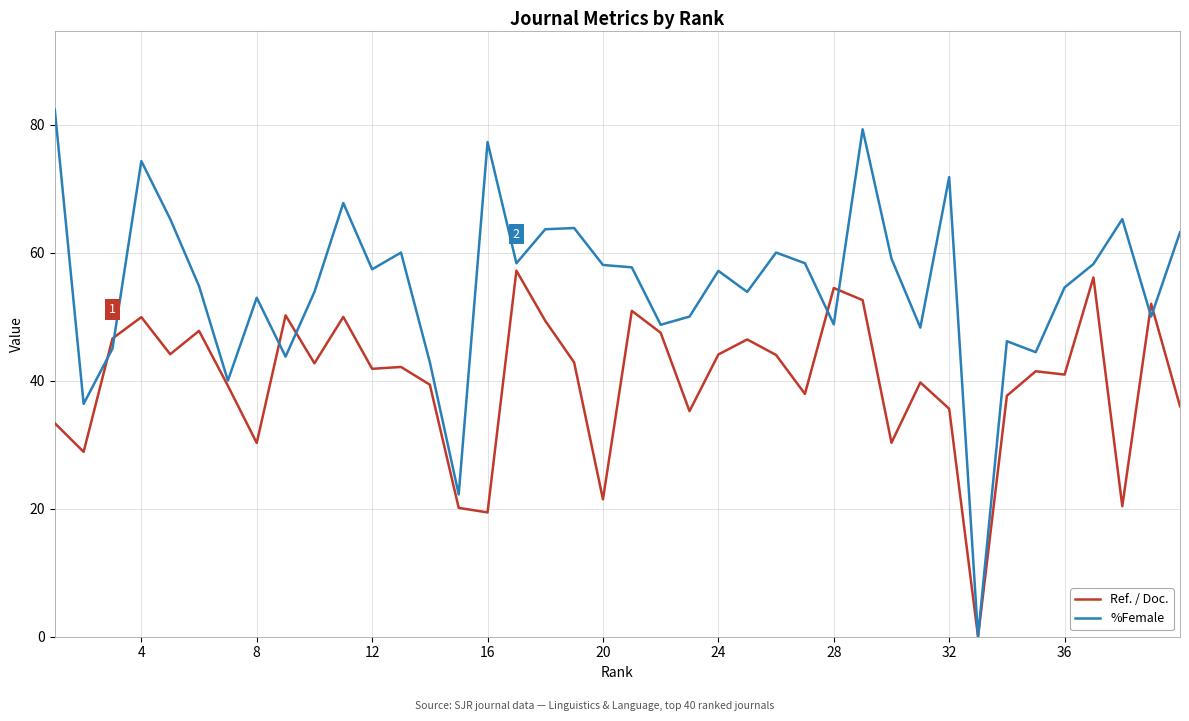

Which series has the largest total across all categories?

%Female